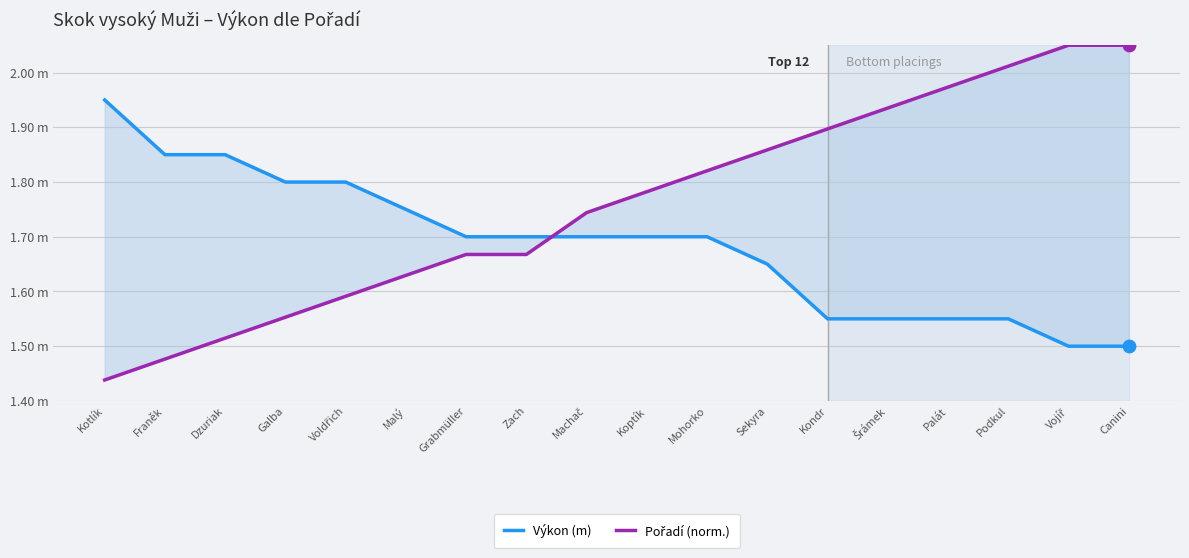

What are all the series names shown in the legend?

Výkon (m), Pořadí (norm.)